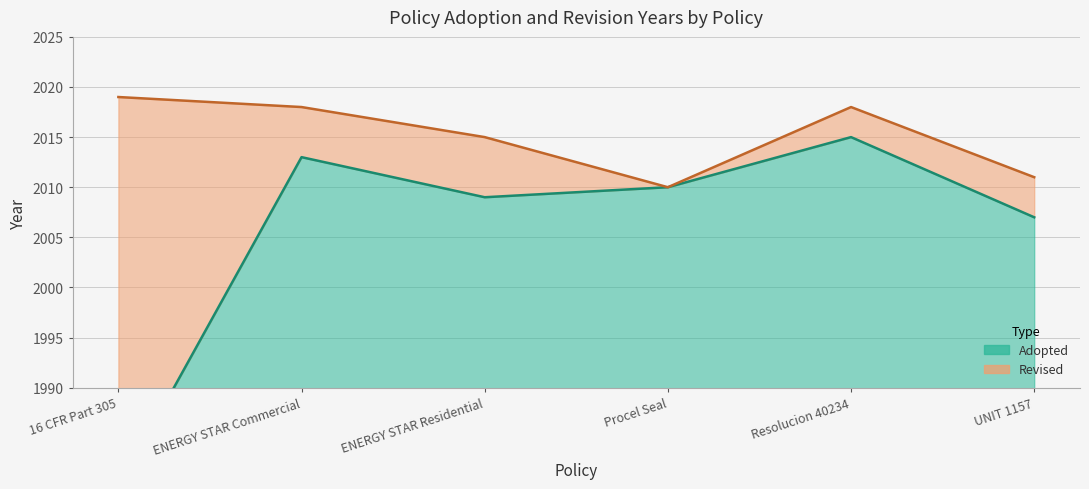

The value at ENERGY STAR Commercial is 2018. True or false?

True